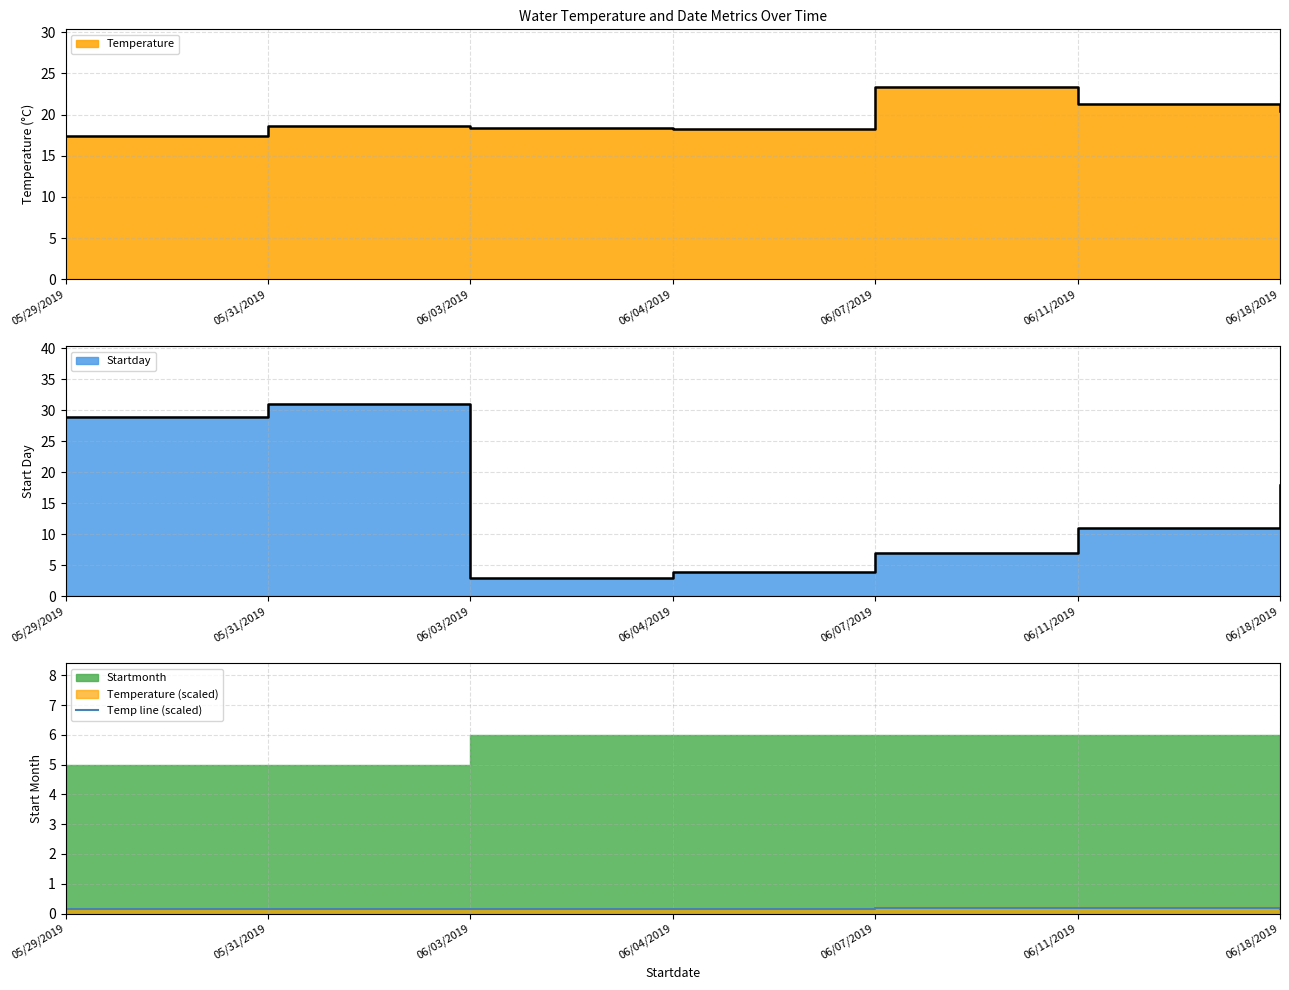

The chart shows a value of 0.1 at 05/31/2019. True or false?

True